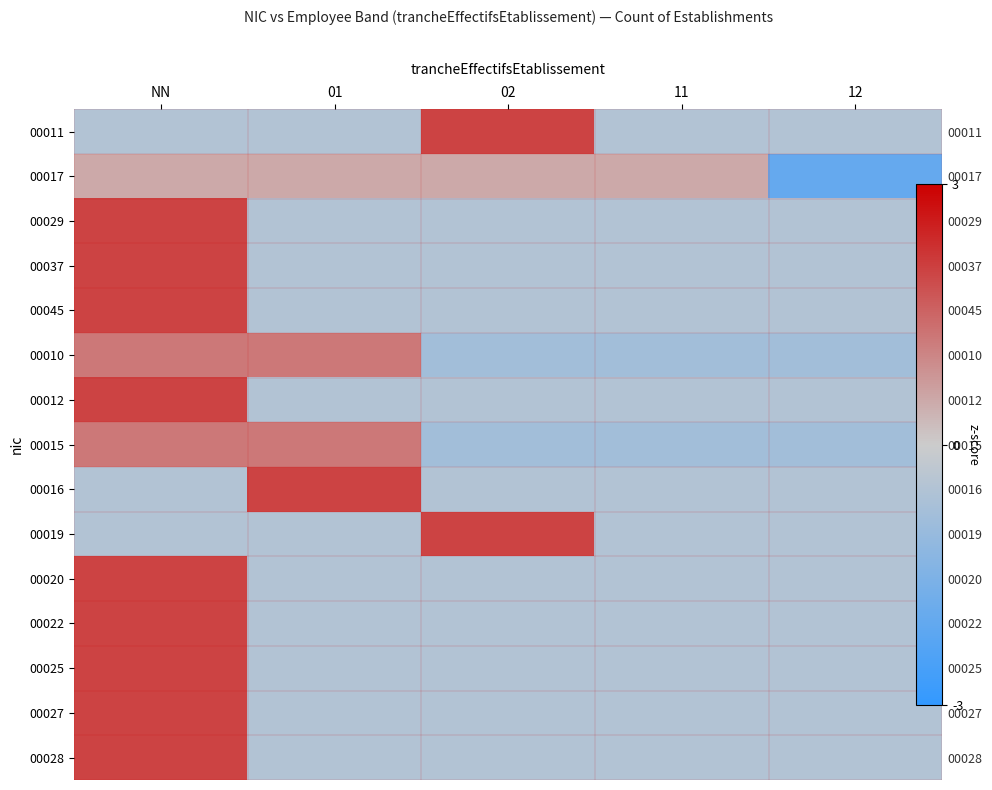

Between 11 and 02, which is larger?

02